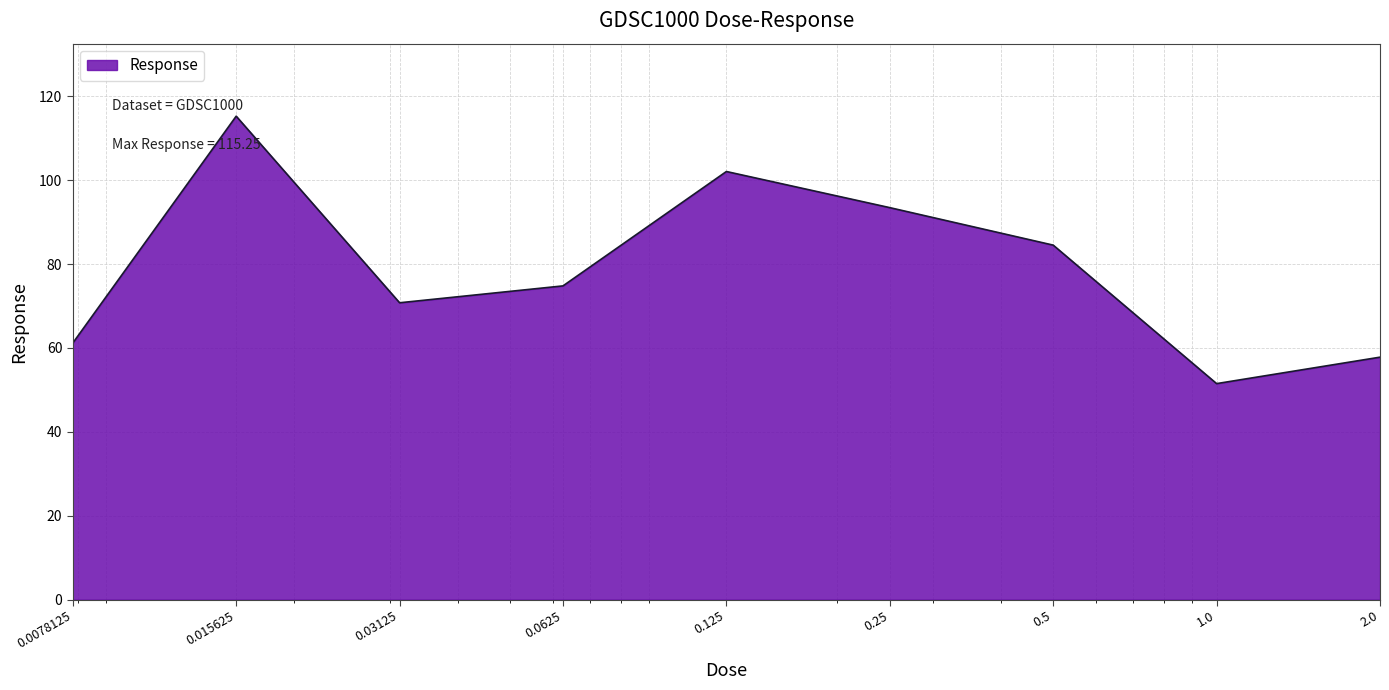

What is the minimum value shown in the chart?

51.5